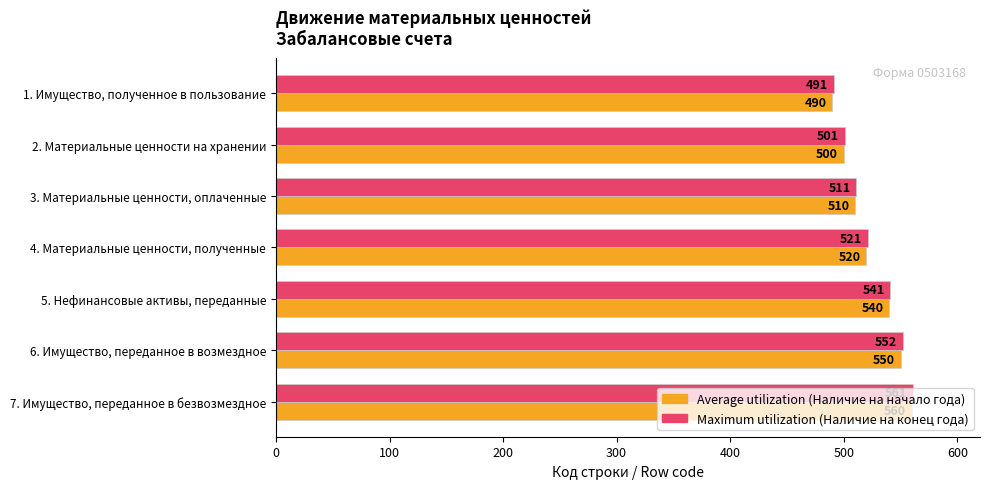

At which category does the chart reach its peak across all series?

7. Имущество, переданное в безвозмездное